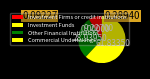

What is the majority slice?

Commercial Undertakings